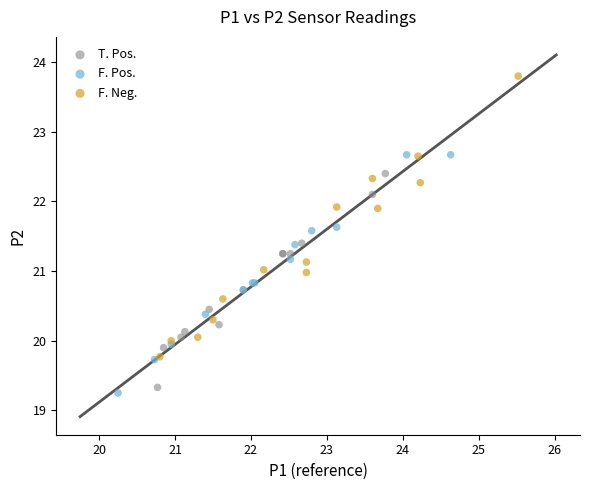

What are all the series names shown in the legend?

T. Pos., F. Pos., F. Neg.